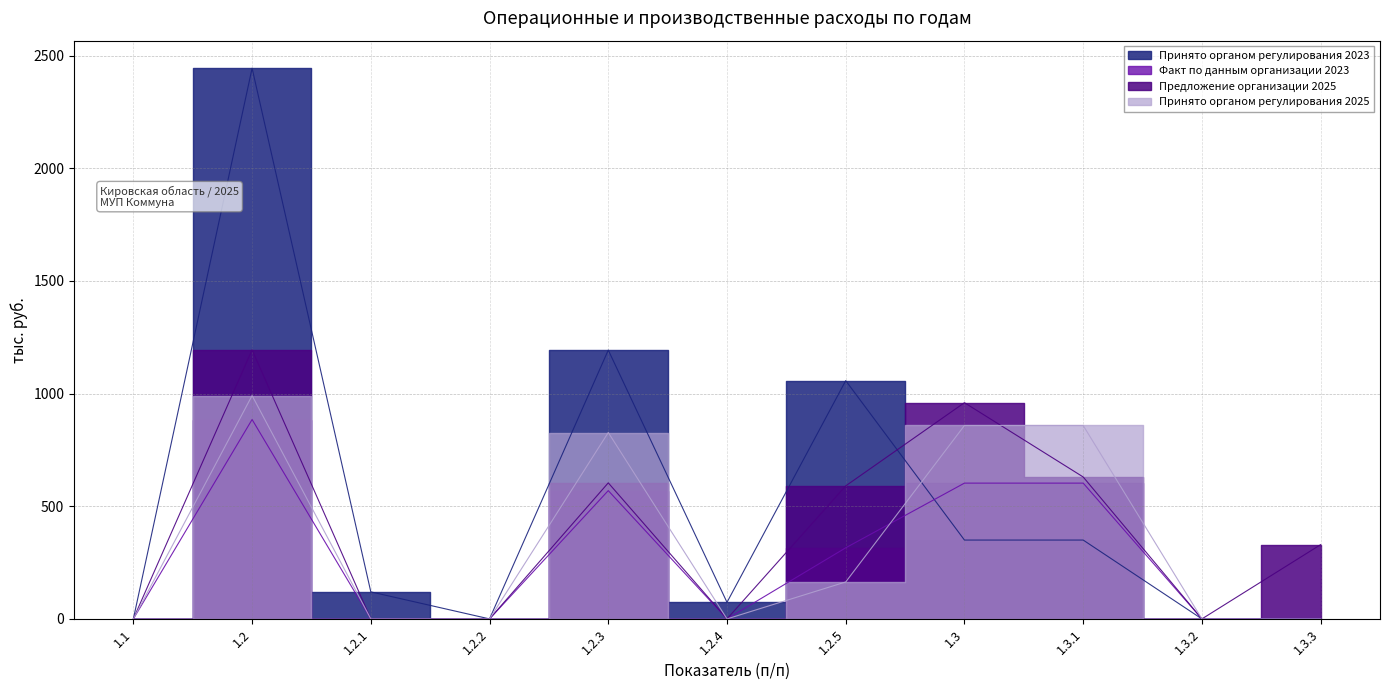

Where is the first local minimum for Факт по данным организации 2023?

1.2.4